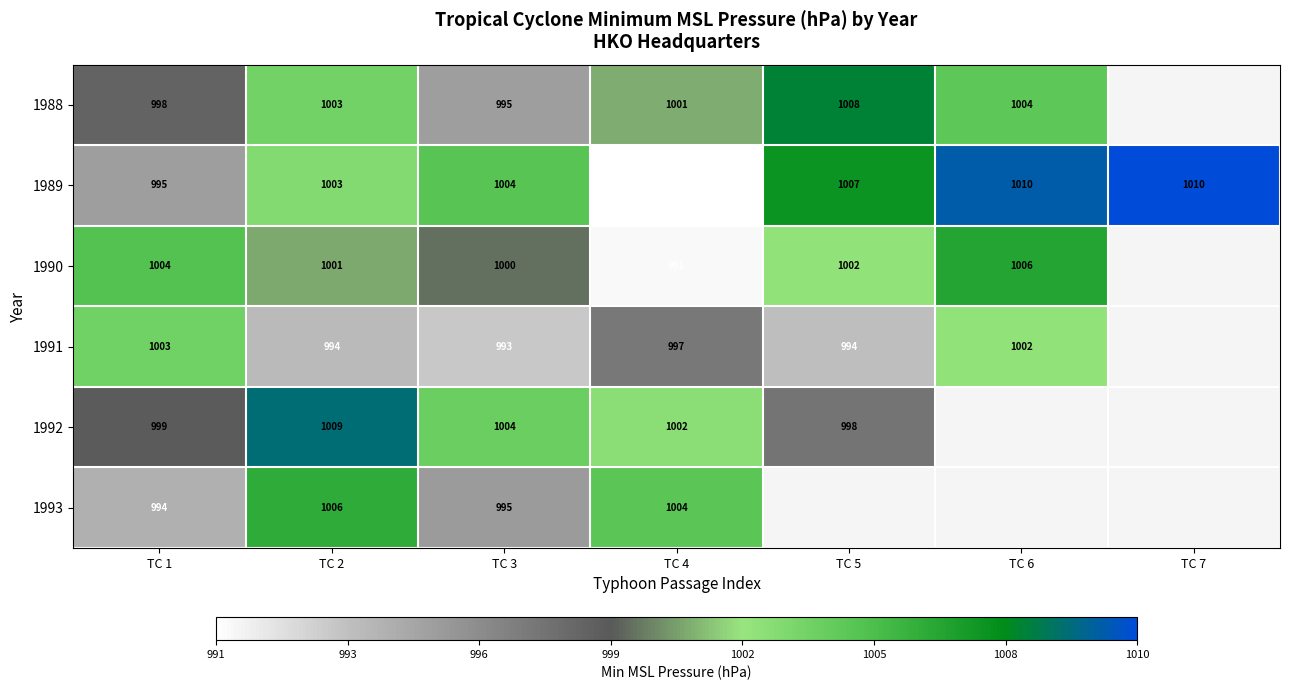

What is the sum of the 1993 values at TC 2 and TC 4?

2010.0